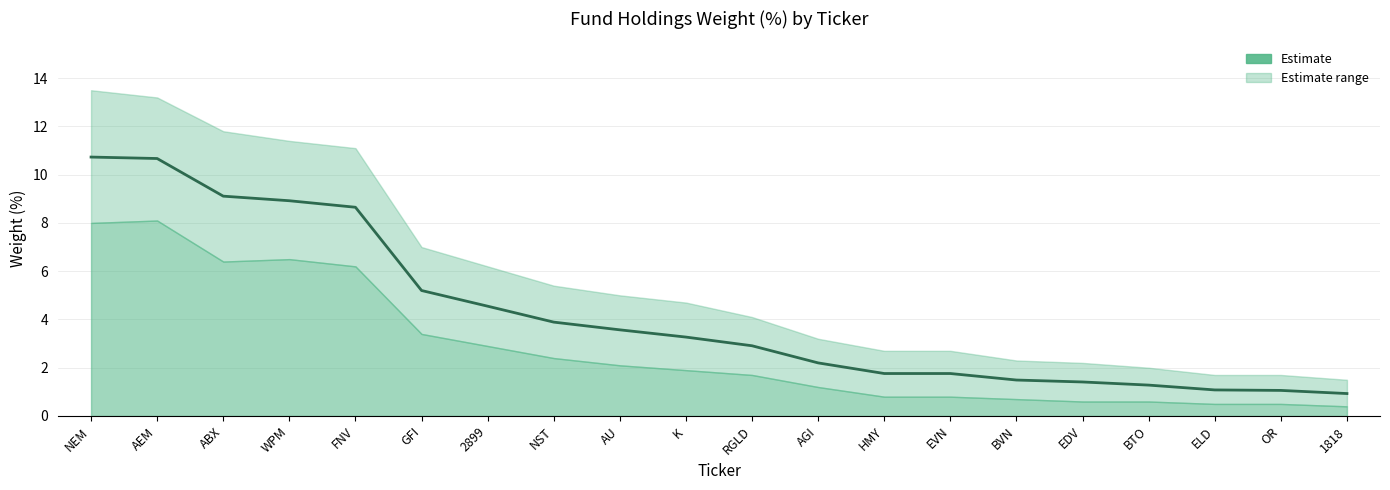

What is the approximate value at RGLD?

2.9